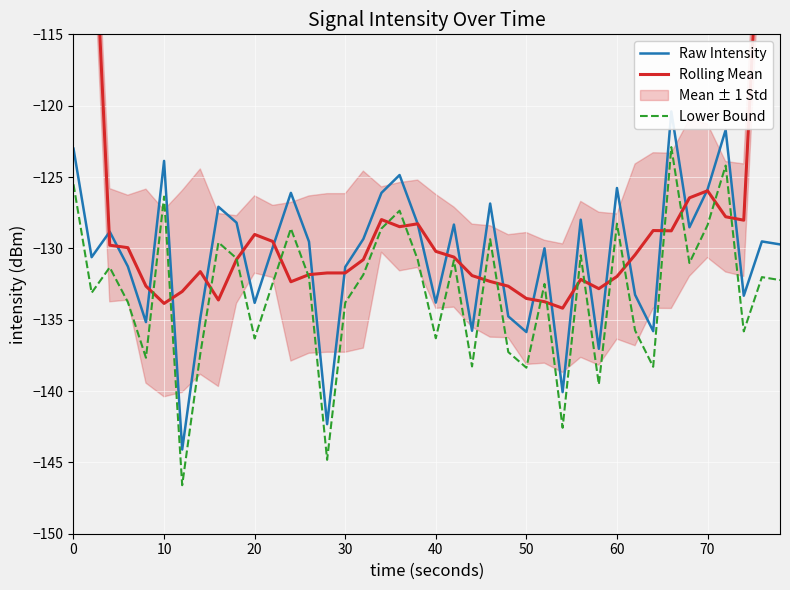

List the series in order of their overall mean, lowest first.

Lower Bound, Raw Intensity, Rolling Mean